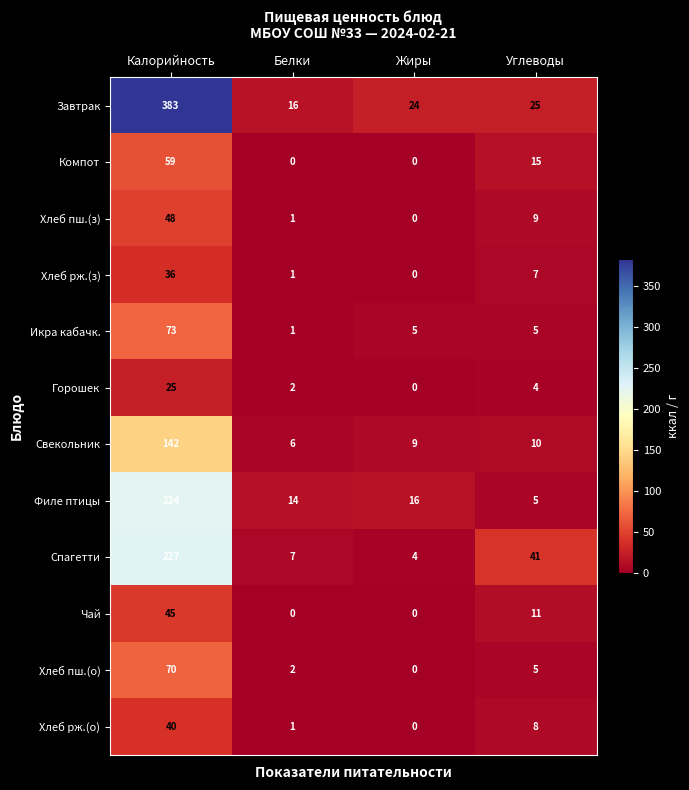

At which label does Хлеб рж.(з) first exceed 7?

Калорийность